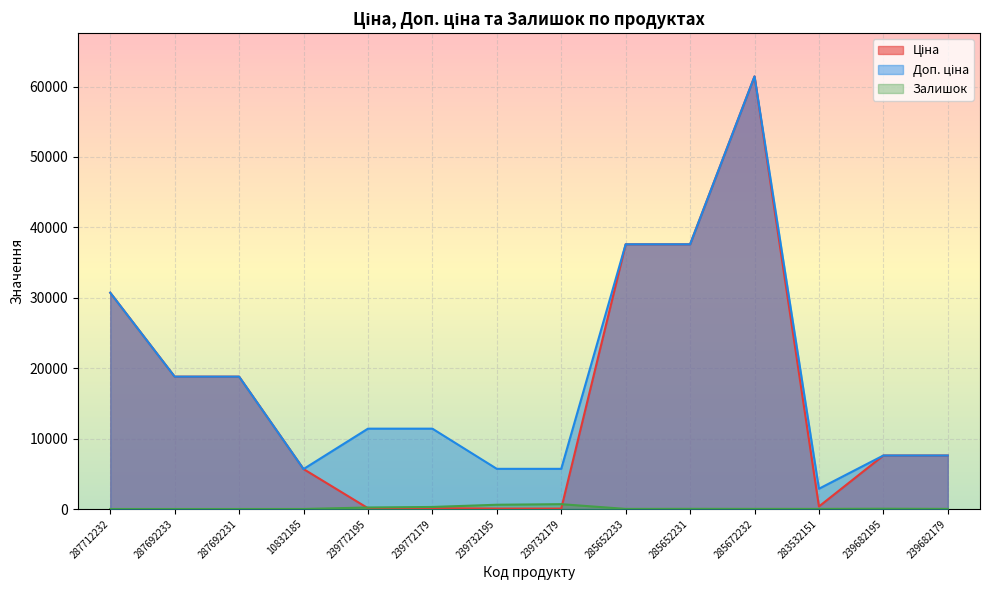

What is the label of the 2nd point from the left?

287692233